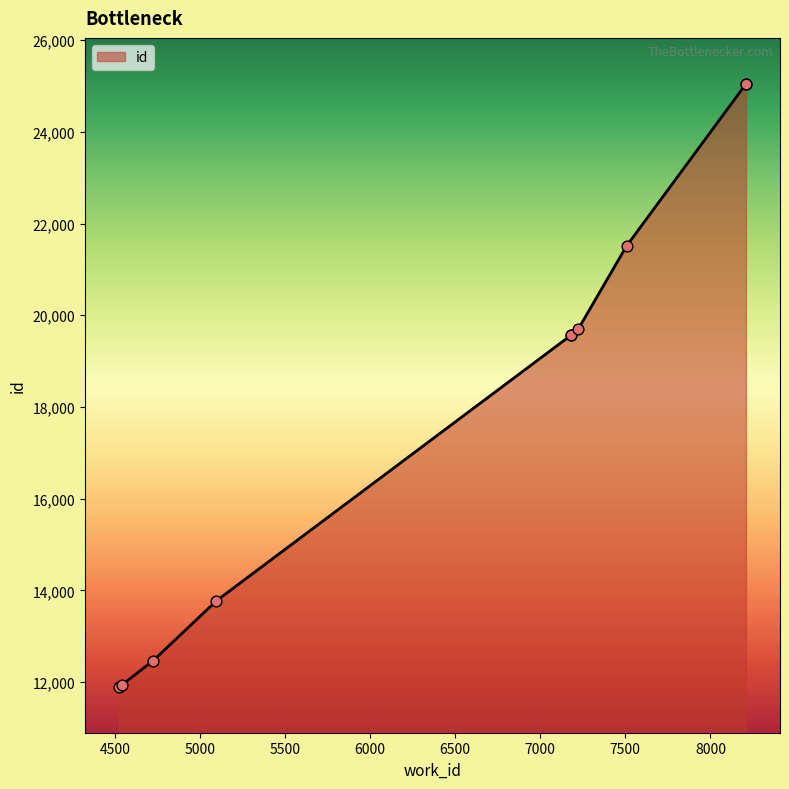

Approximately how many times larger is the value at 8209 compared to 7183?

1.3